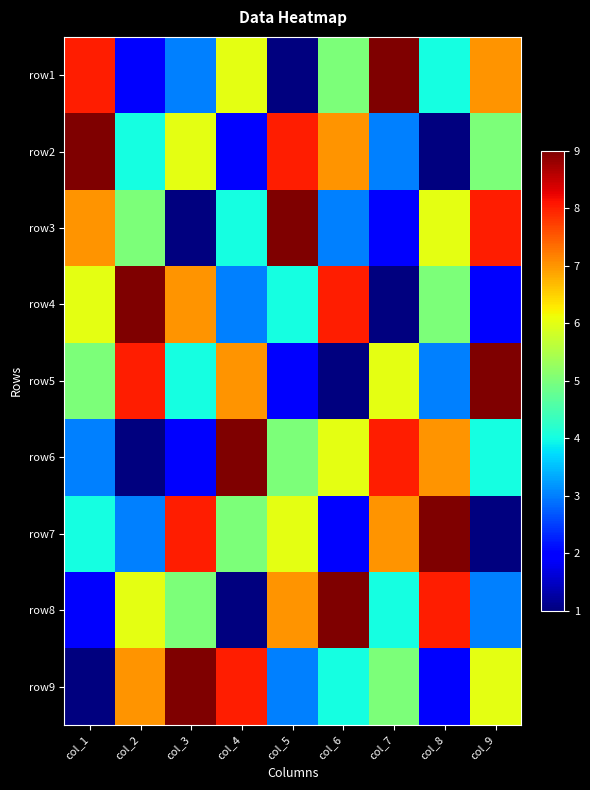

Which label corresponds to the largest value in the chart?

col_7